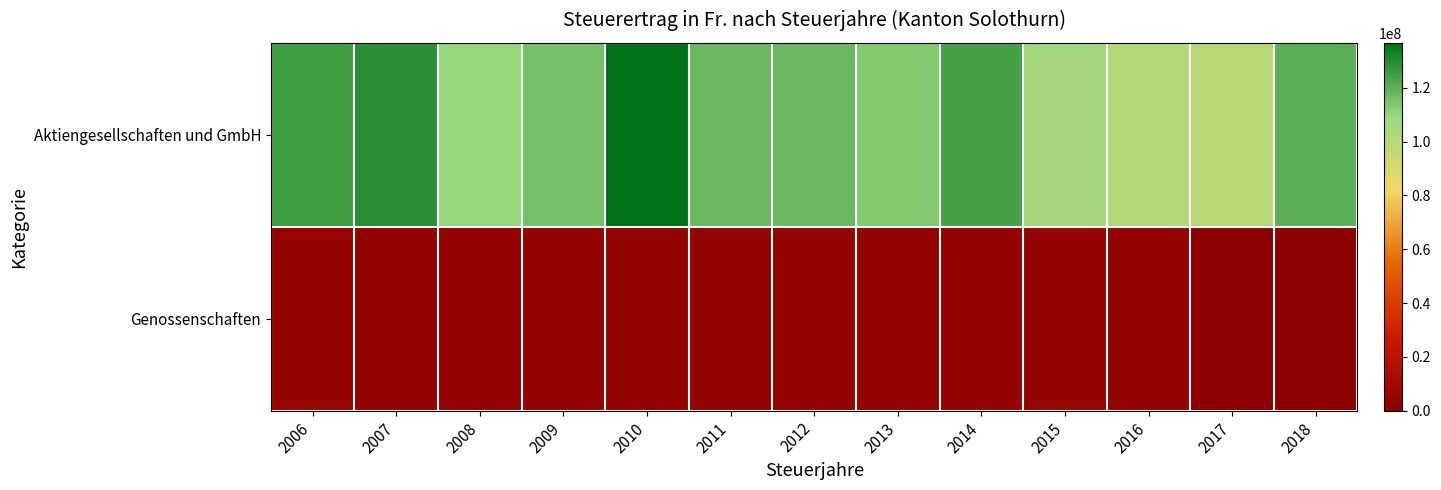

Reading left to right, what are all the values shown in this chart?

Aktiengesellschaften und GmbH: 2006=125506263	2007=128776850	2008=109915876	2009=115846150	2010=136765922	2011=117689497	2012=117746621	2013=113584658	2014=124449119	2015=105329795	2016=101255056	2017=99415247	2018=120648385
Genossenschaften: 2006=4442289	2007=3674867	2008=3364932	2009=3449130	2010=3237962	2011=3366073	2012=3282339	2013=3452348	2014=4018010	2015=4412613	2016=4213985	2017=0	2018=0